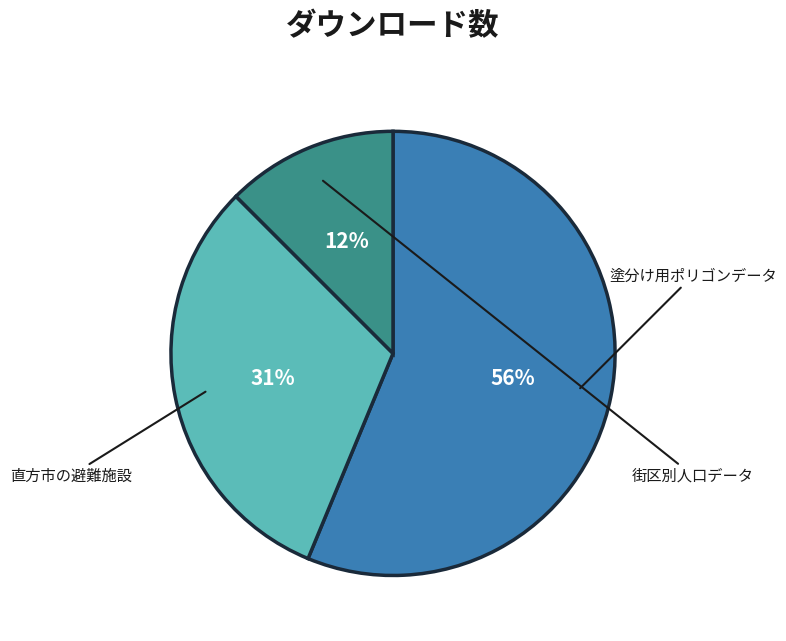

To the nearest percent, what is the combined percentage of 街区別人口データ and 塗分け用ポリゴンデータ?

69%